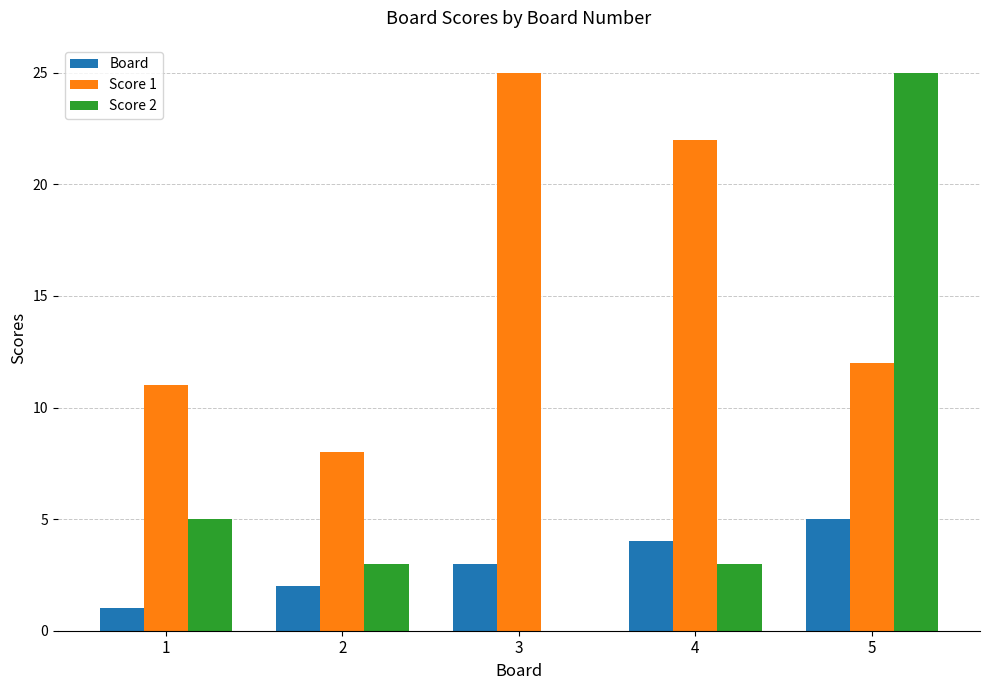

Between 1 and 5, which series saw the biggest shift?

Score 2